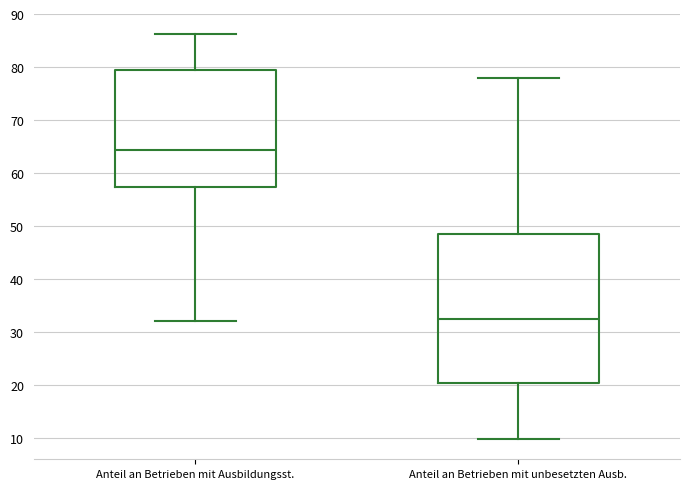

Comparing the boxes themselves (not the whiskers), which one is the tallest?

Anteil an Betrieben mit unbesetzten Ausb.